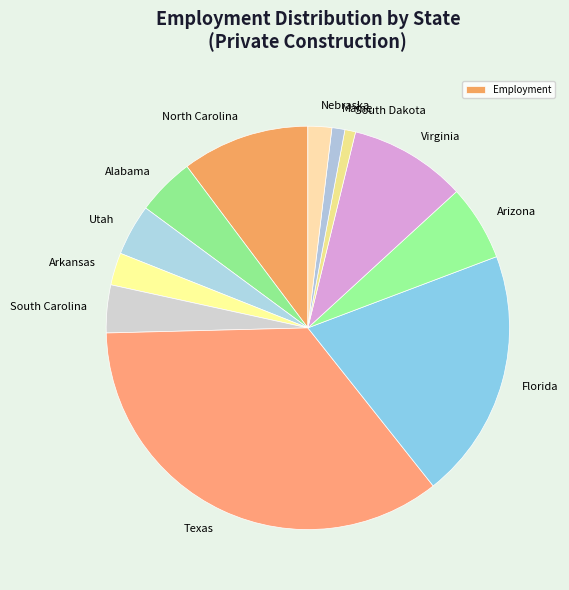

Combined, do Texas and Alabama account for over 50%?

No